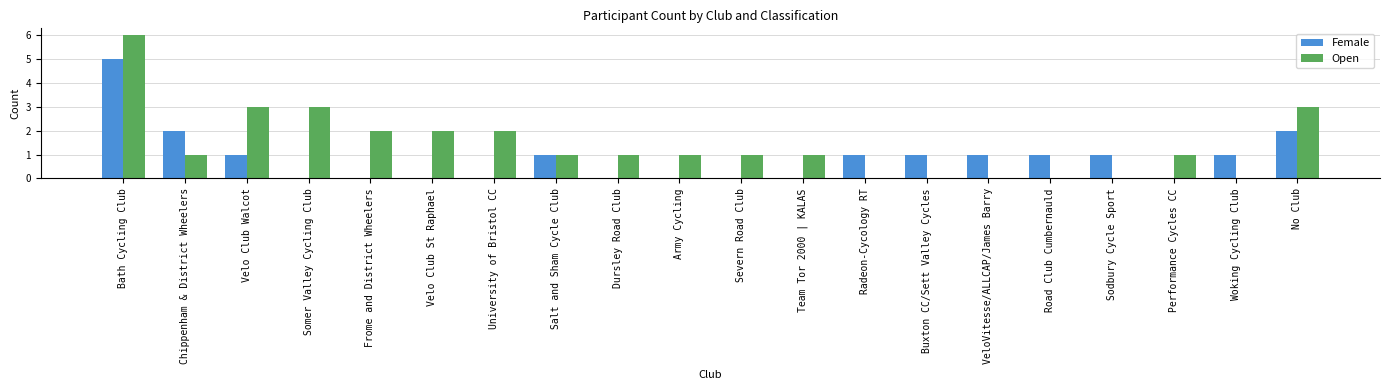

What is the sum of all Open values?

28